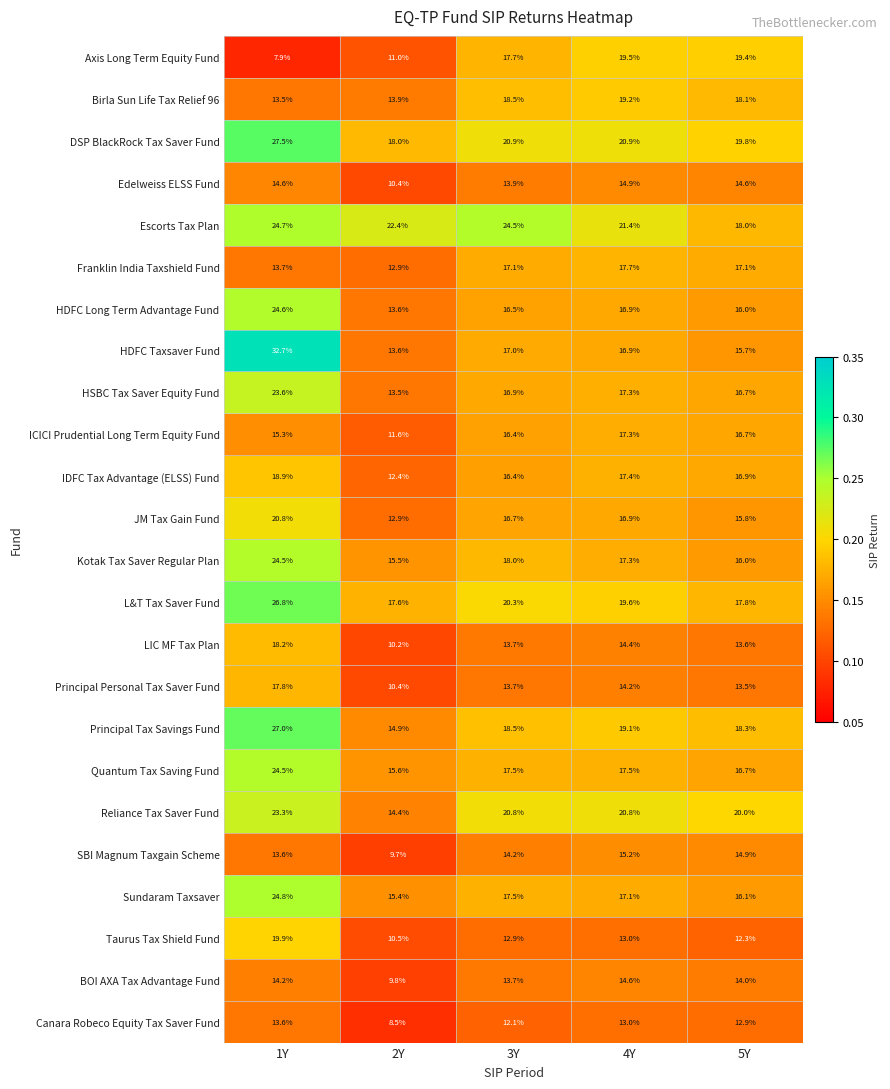

True or false: BOI AXA Tax Advantage Fund has a value of 14.6 at 4Y.

True